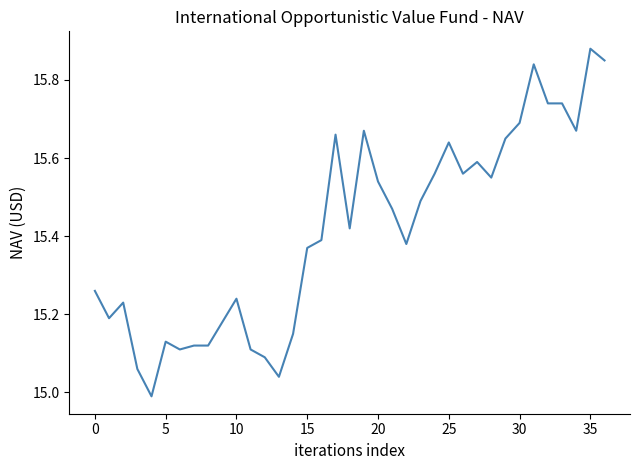

How many values are below 15?

1